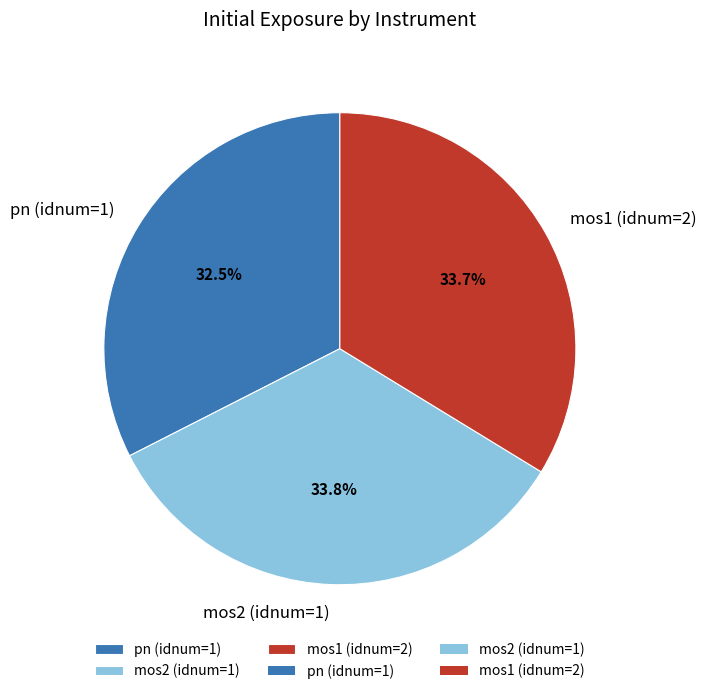

Is there a majority slice in this chart?

No